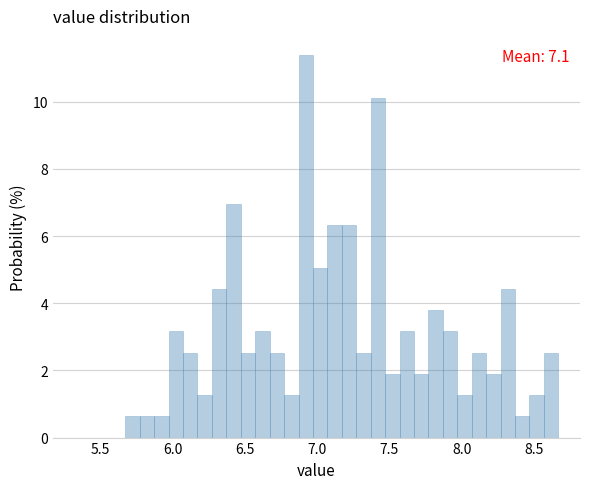

Read against the x-axis, roughly where is the centre of the tallest bar?

6.90